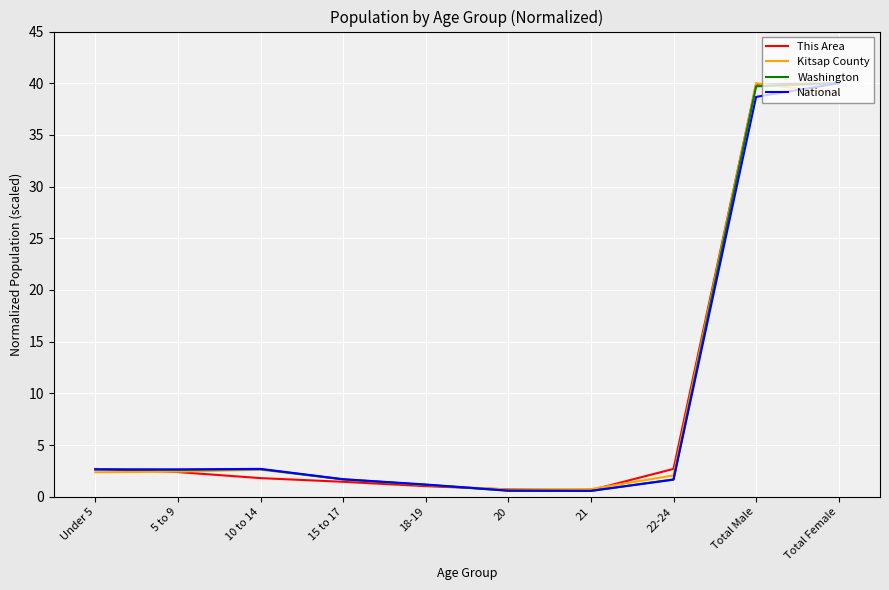

What is the maximum value for National?

40.0